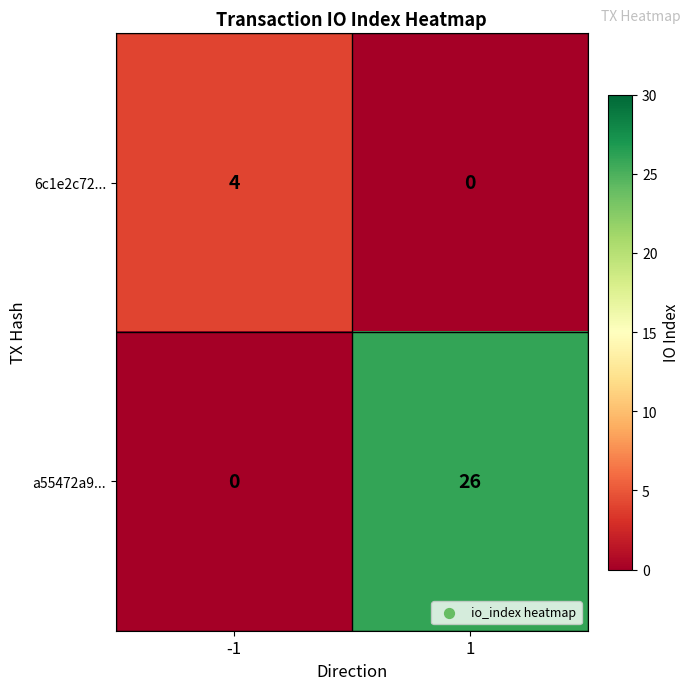

What is the difference between the a55472a9... values at -1 and 1?

26